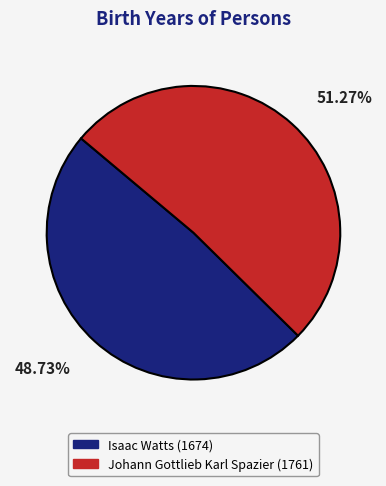

True or false: Isaac Watts accounts for 49% of the total.

True